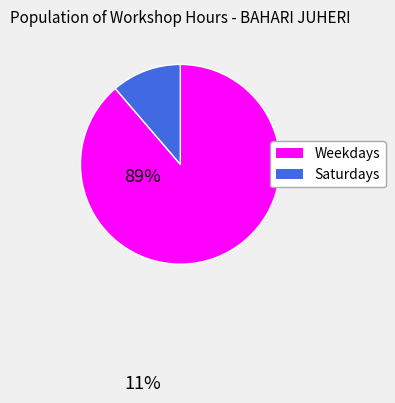

Does any single category account for the majority?

Yes